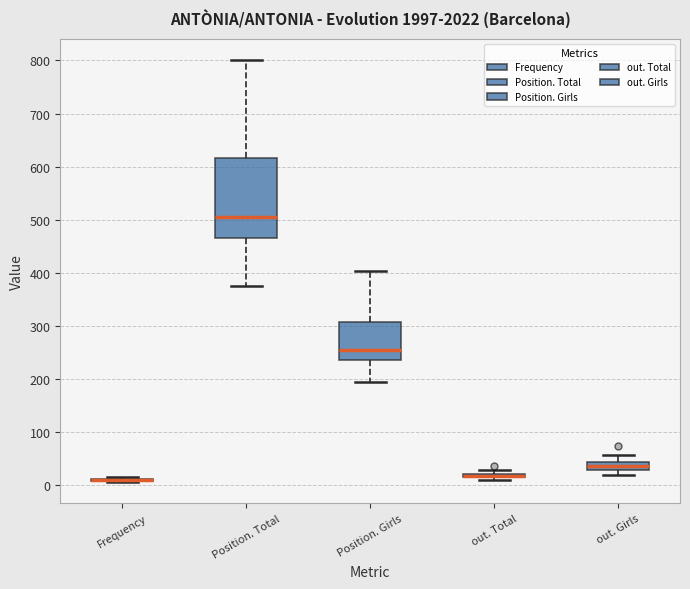

Where does the upper whisker of the box for Position. Girls end on the y-axis? The values are not printed on the chart, so give them approximately, as read against the axis.

400